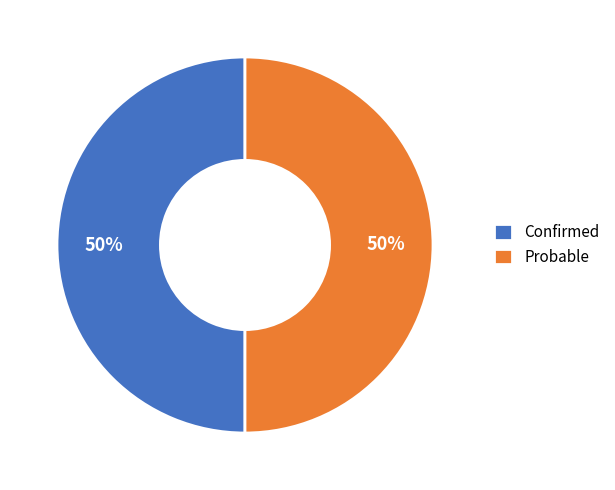

To the nearest percent, what portion does Probable represent?

50%